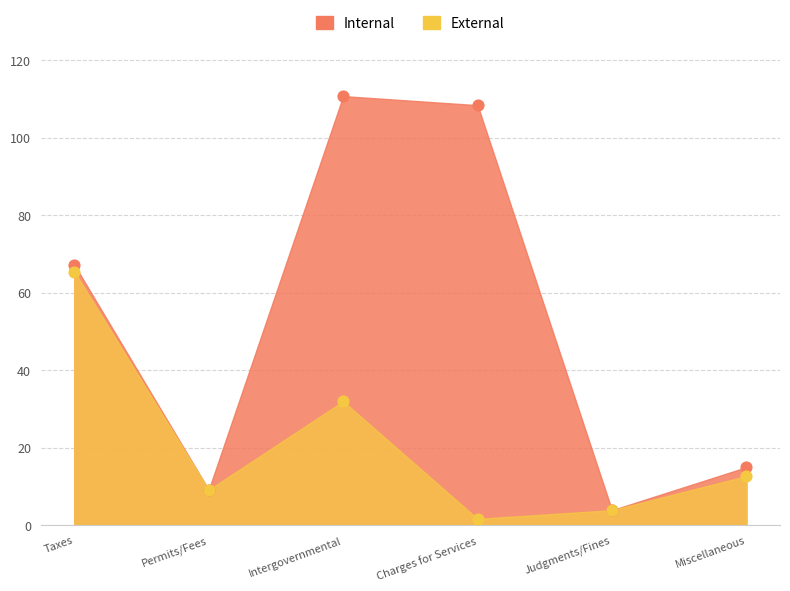

What is the total value across all series at Judgments/Fines?

7.7